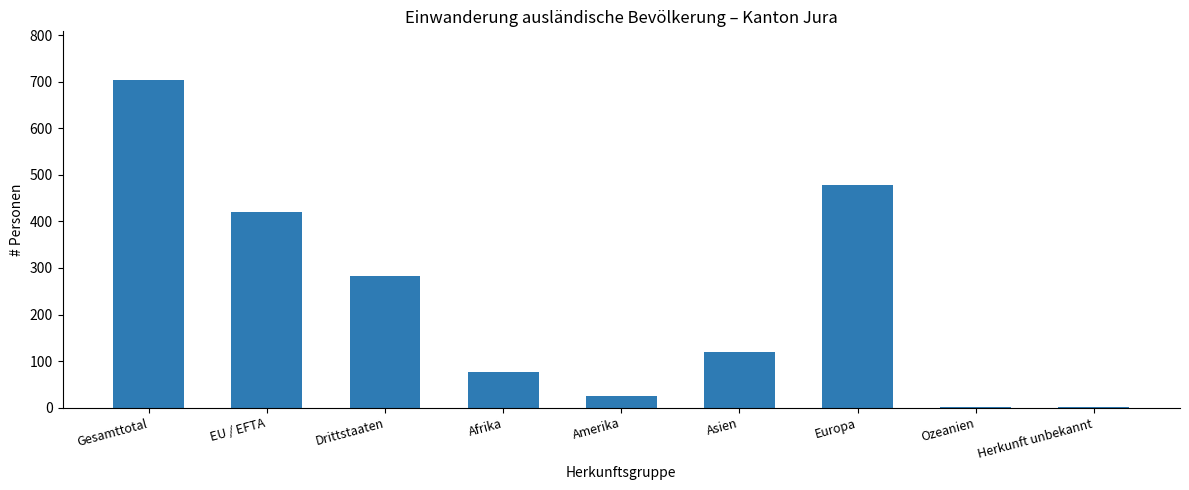

Which category has the highest value across all series?

Gesamttotal